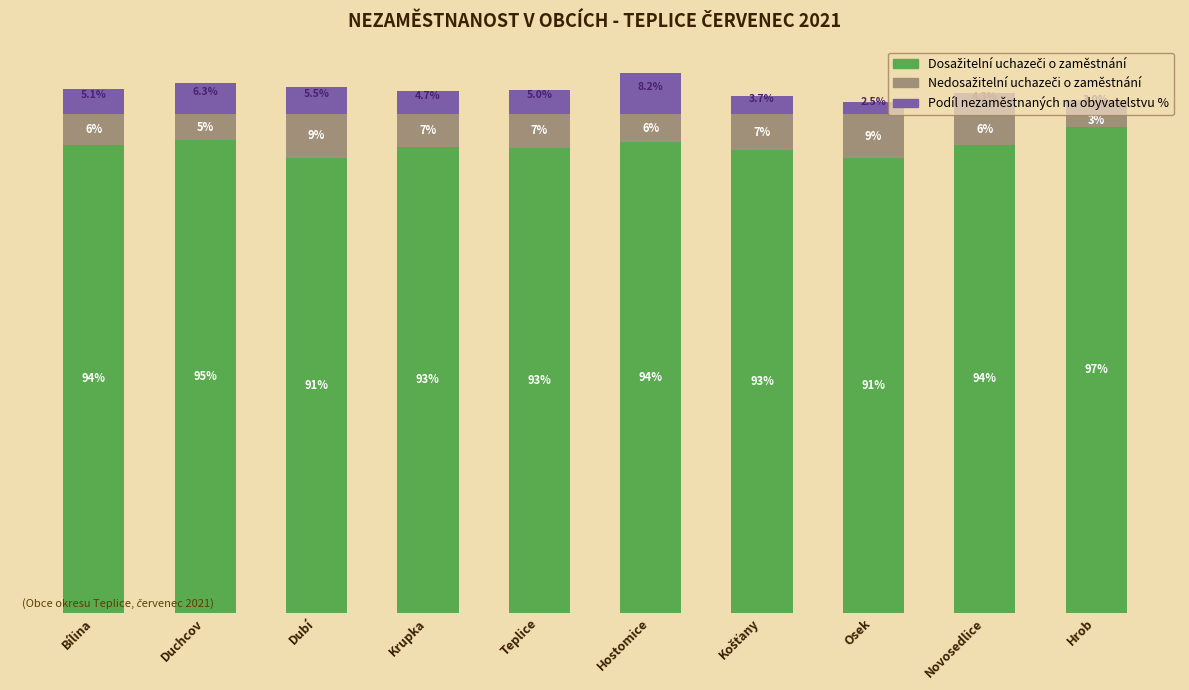

At which category is the sum across all series the highest?

Hostomice